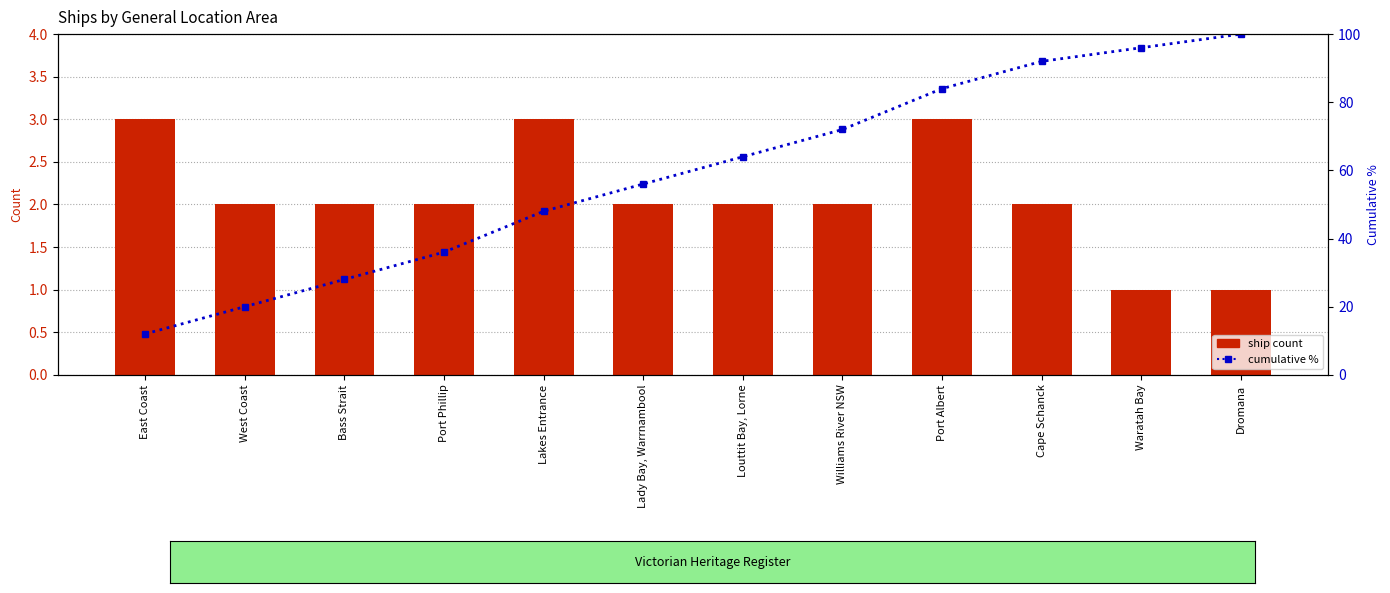

What is the difference between the maximum and minimum values in the cumulative % series?

88.0